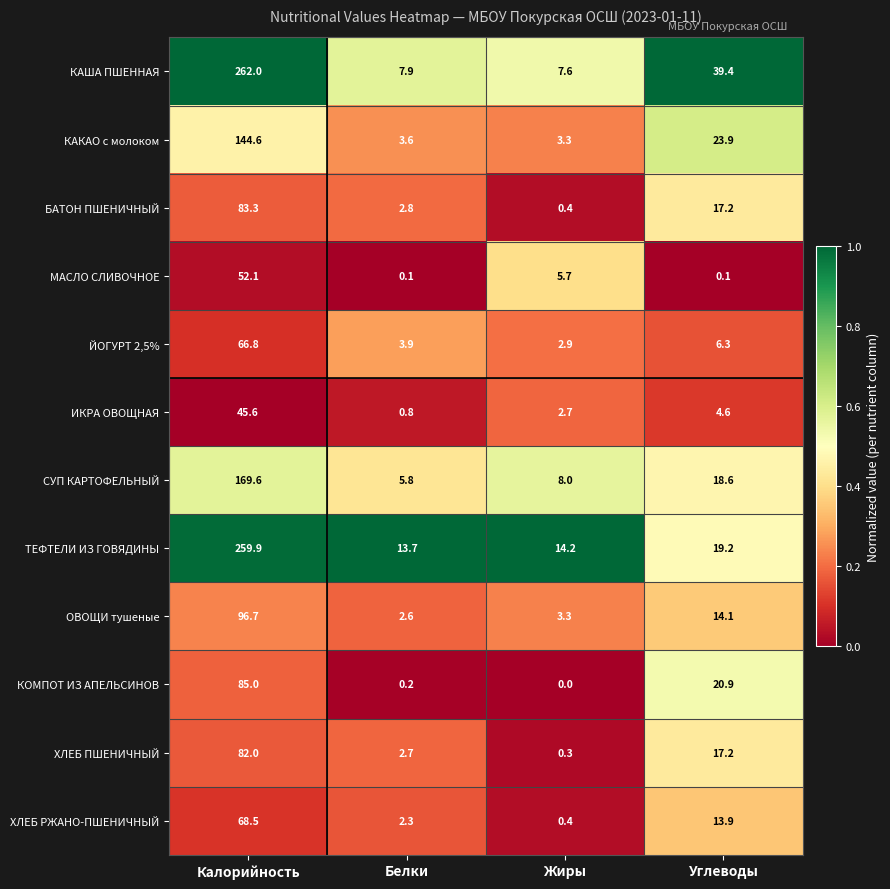

At how many categories does at least one series exceed 0?

4